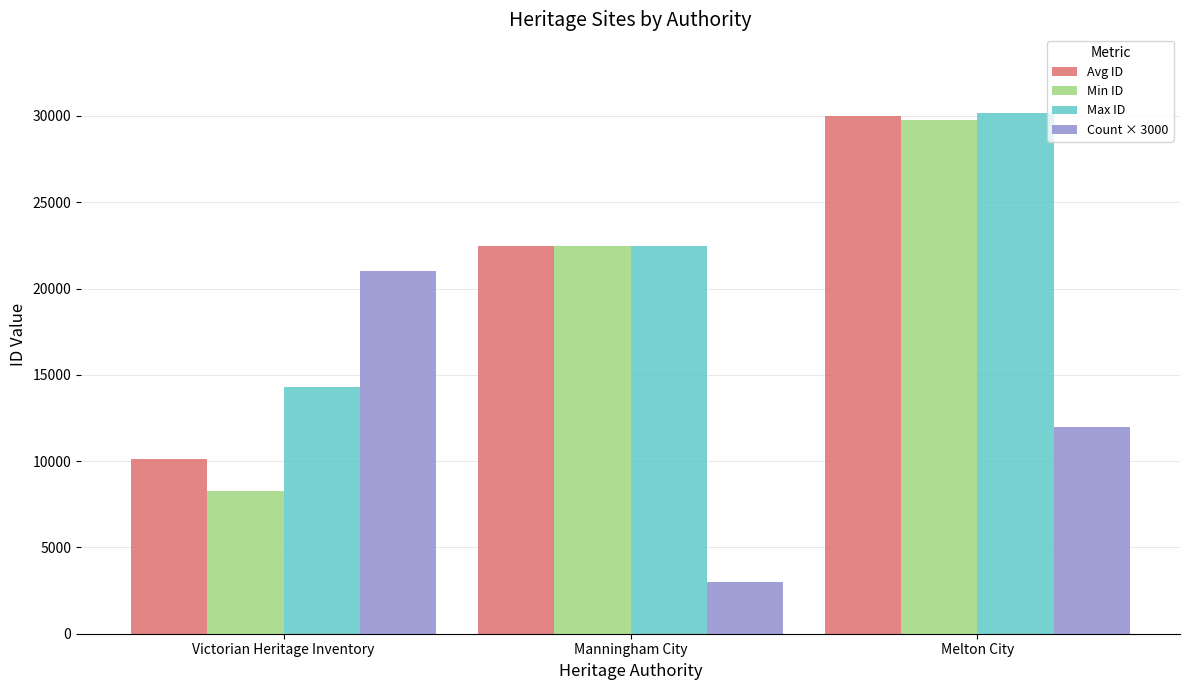

What is the total value across all series at Manningham City?

70428